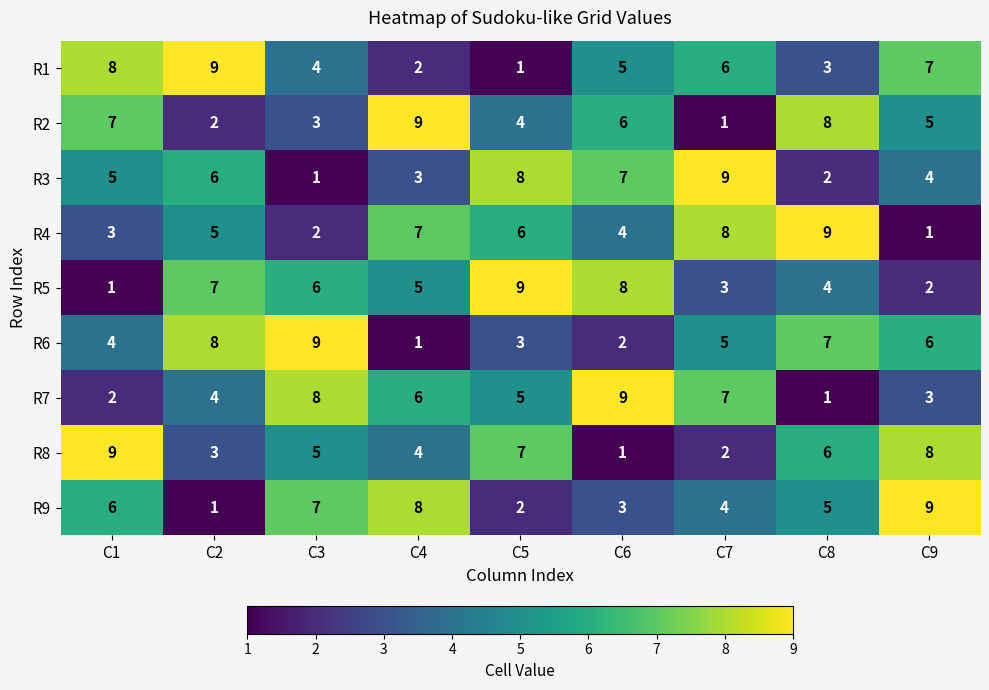

Count the number of data series in this chart.

9